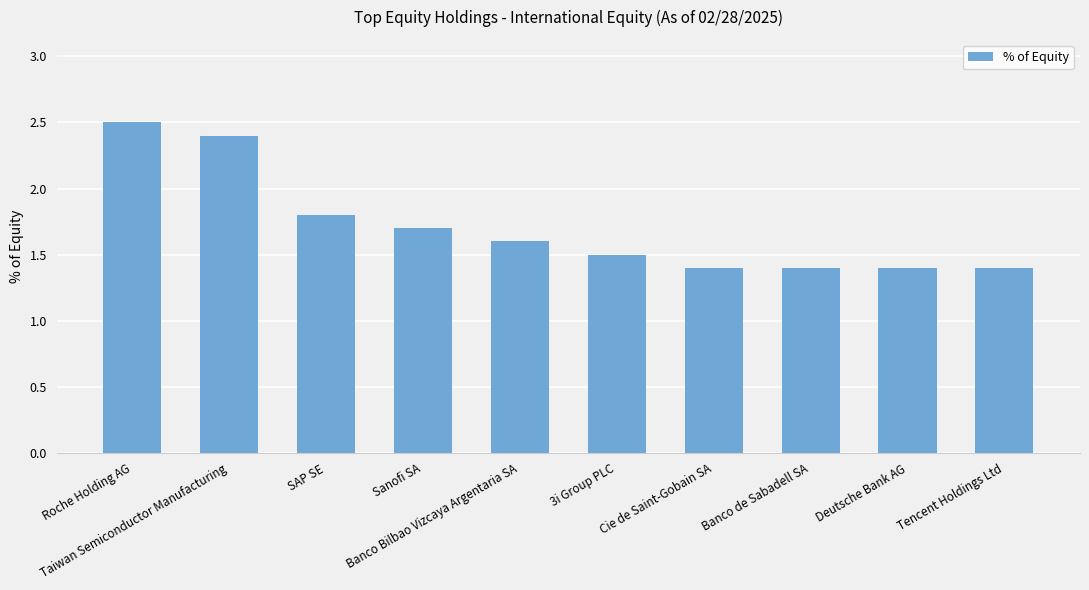

What is the average value?

1.7